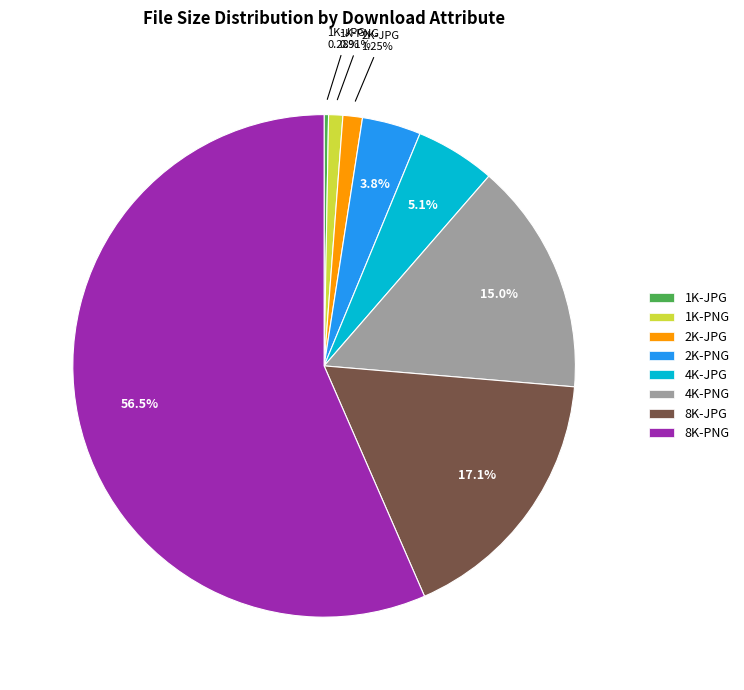

Approximately how many times larger is the value at 4K-PNG compared to 8K-PNG?

0.3